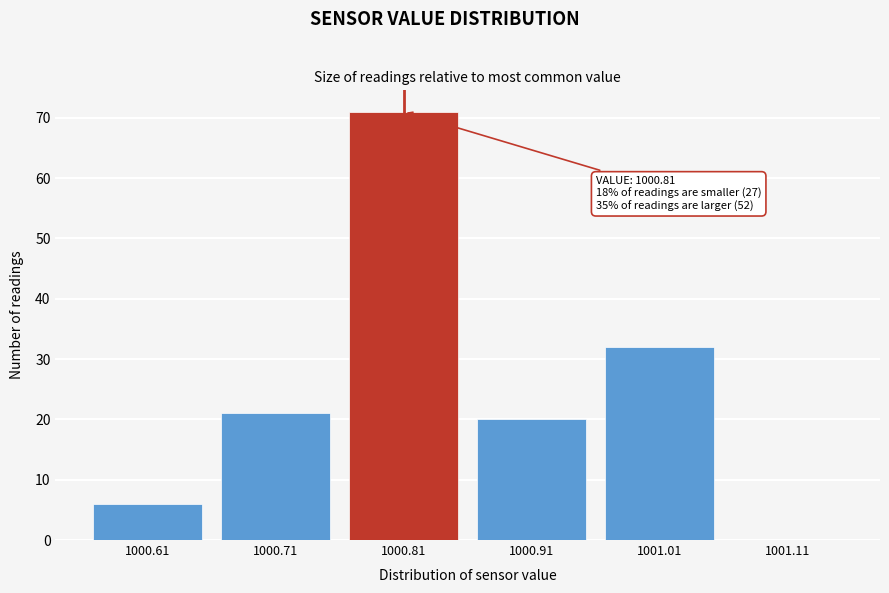

Over which range of the x-axis is the bar tallest?

1000.76 to 1000.86